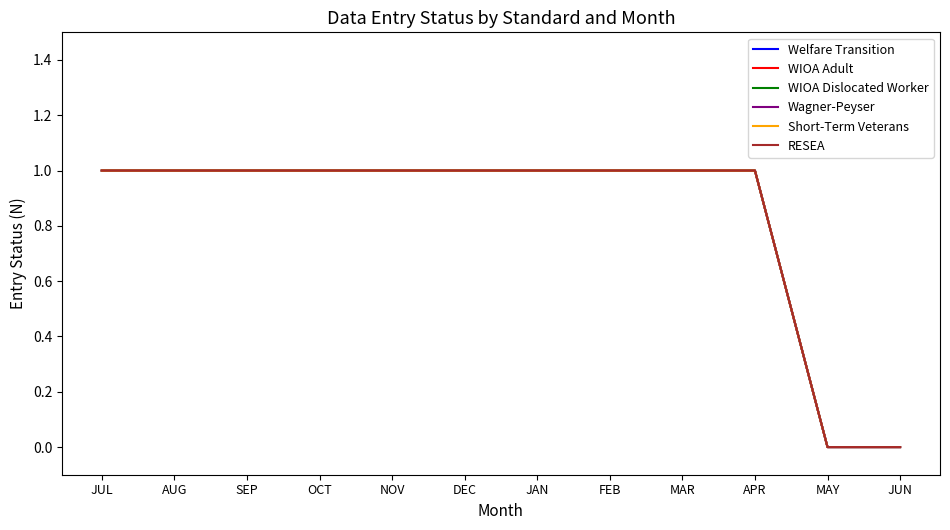

At which category is the sum across all series the highest?

JUL